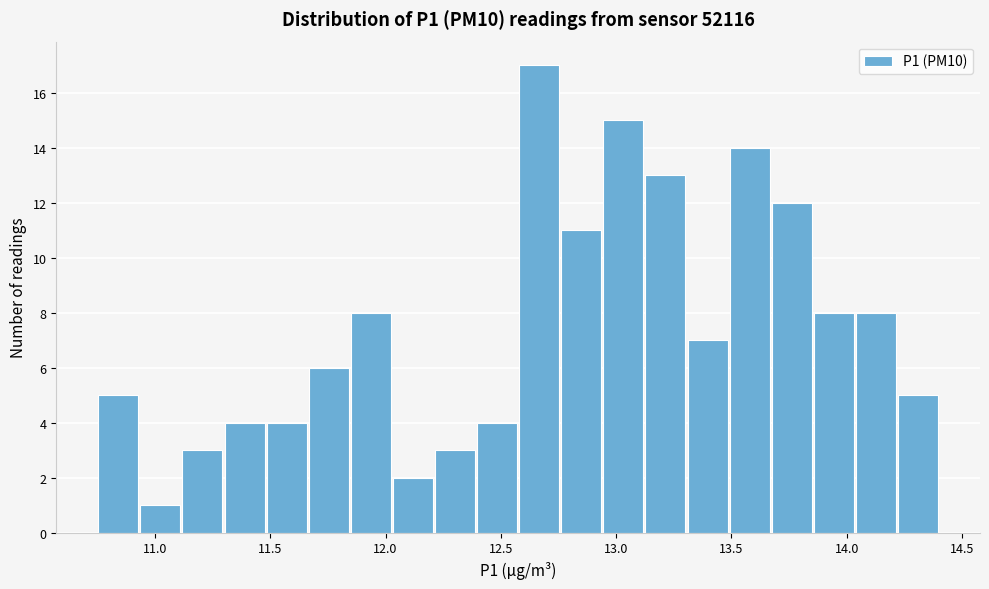

Around what value on the x-axis is the tallest bar? Give the approximate position of its centre, as read against the axis.

12.65